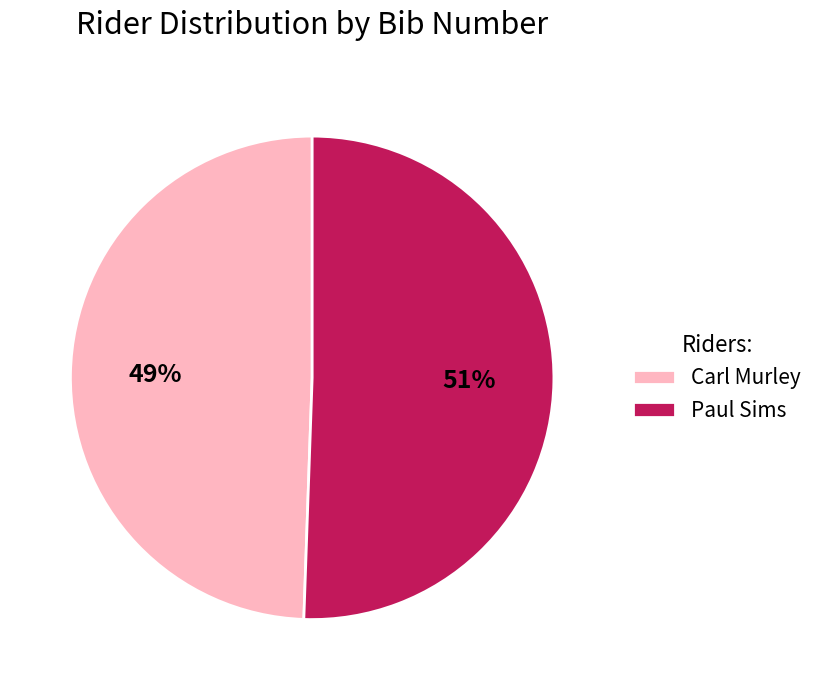

How many segments does this pie chart have?

2